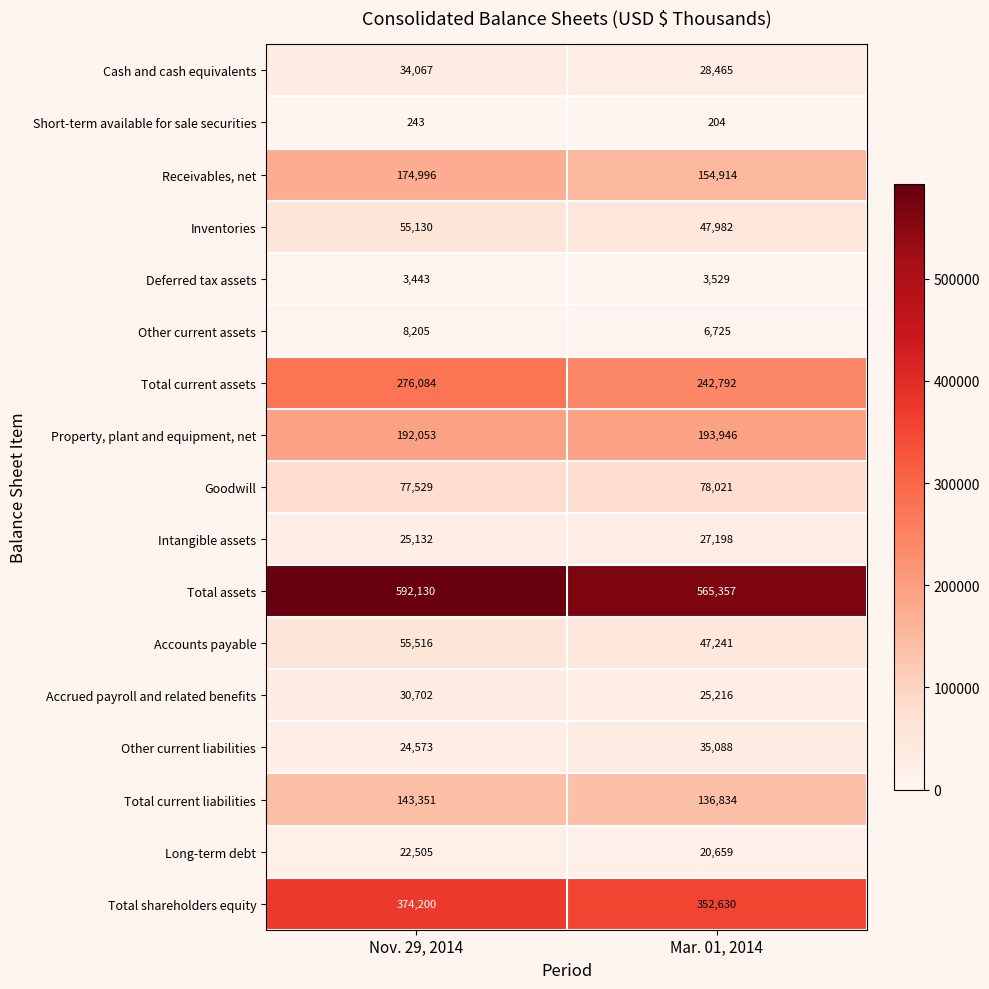

What is the spread (max minus min) of values at Mar. 01, 2014?

565153